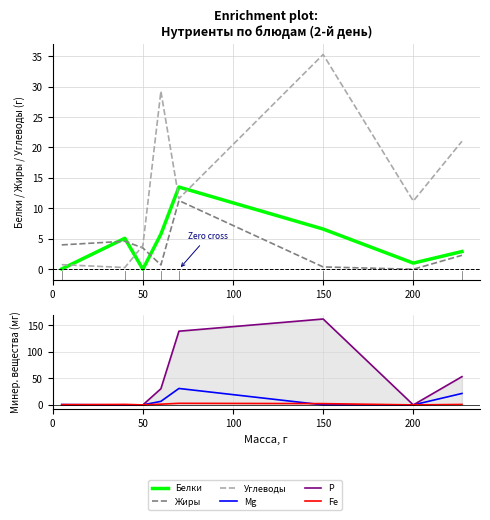

How many interior local valleys does the Fe series have?

2